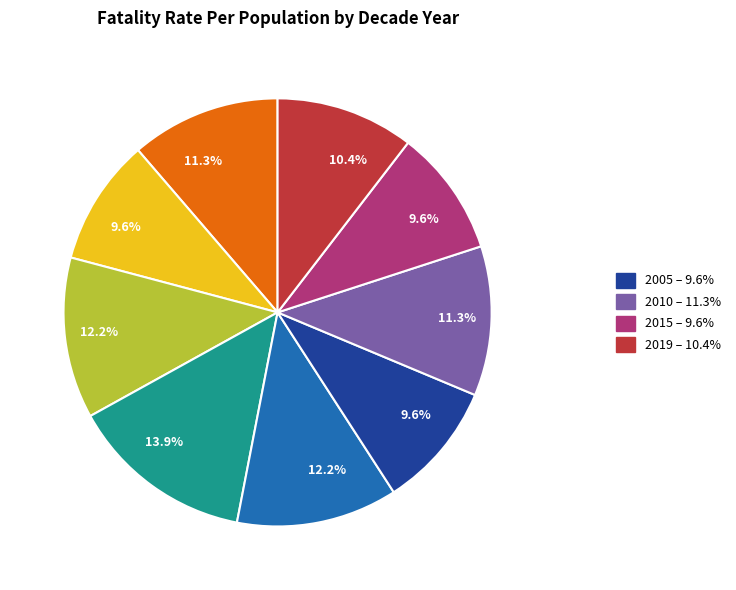

Is there a majority slice in this chart?

No